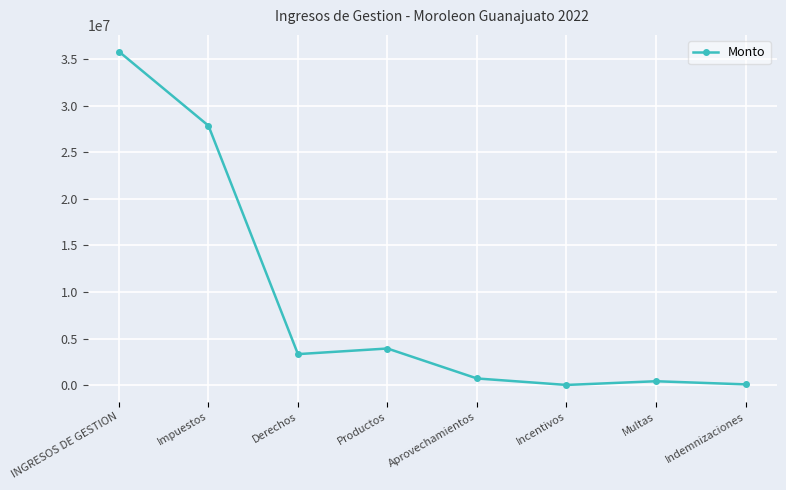

Which label corresponds to the largest value in the chart?

INGRESOS DE GESTION